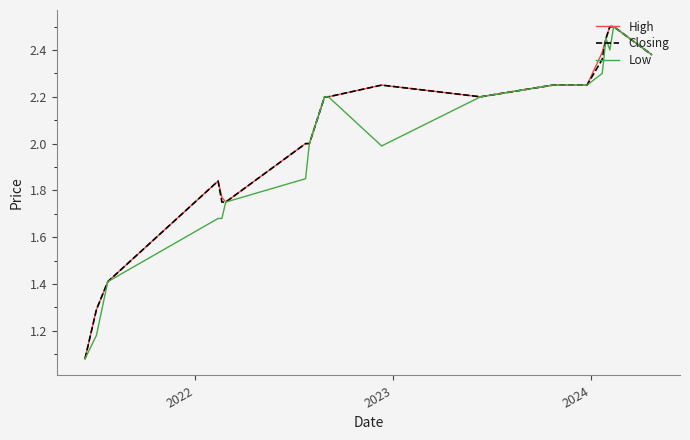

What is the lowest value of the Closing series?

1.1